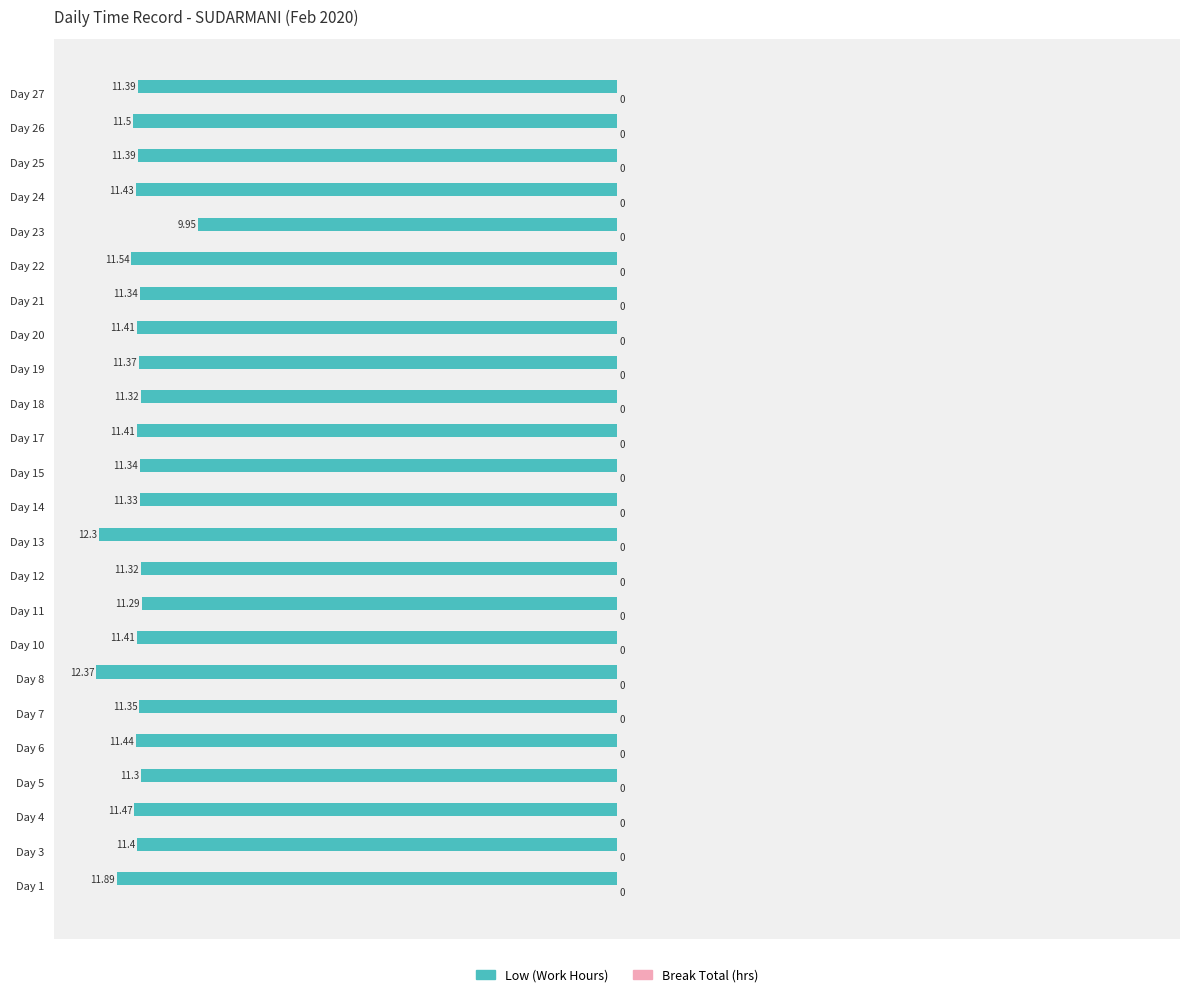

Are the bars horizontal?

Yes